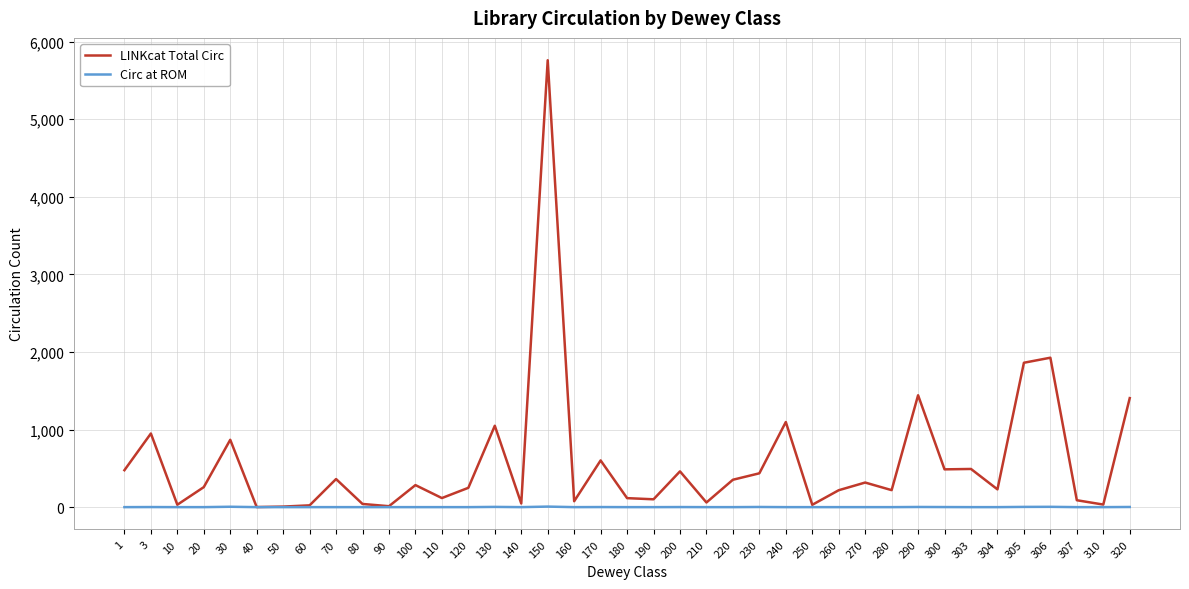

The value of LINKcat Total Circ at 304 is 229. True or false?

True